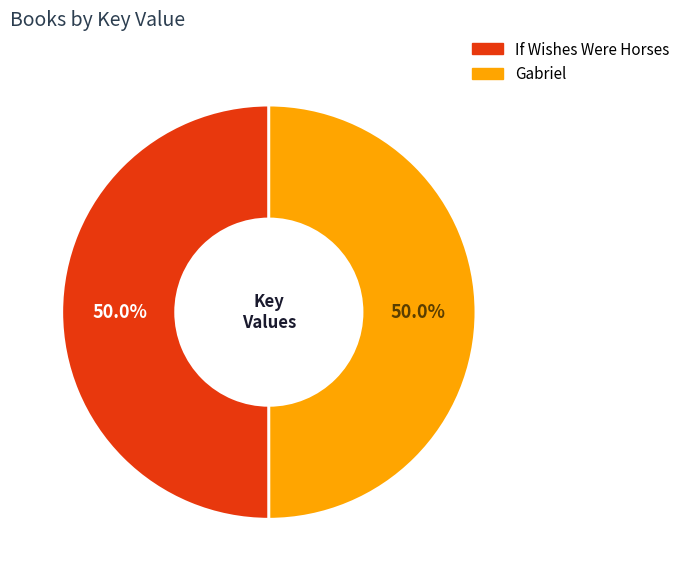

Approximately how many times larger is the value at Gabriel compared to If Wishes Were Horses?

1.0